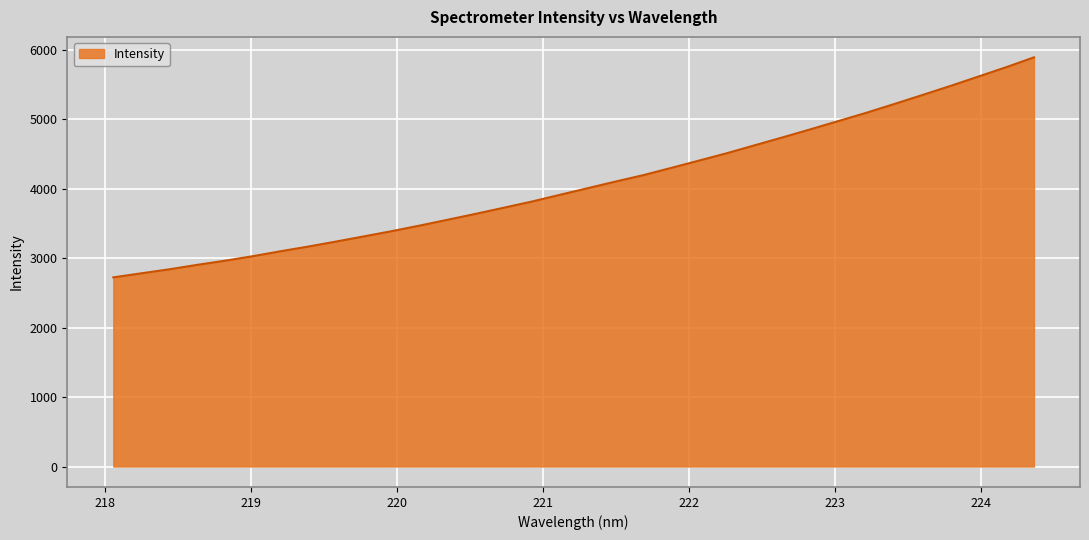

What is the smallest value displayed?

2722.1